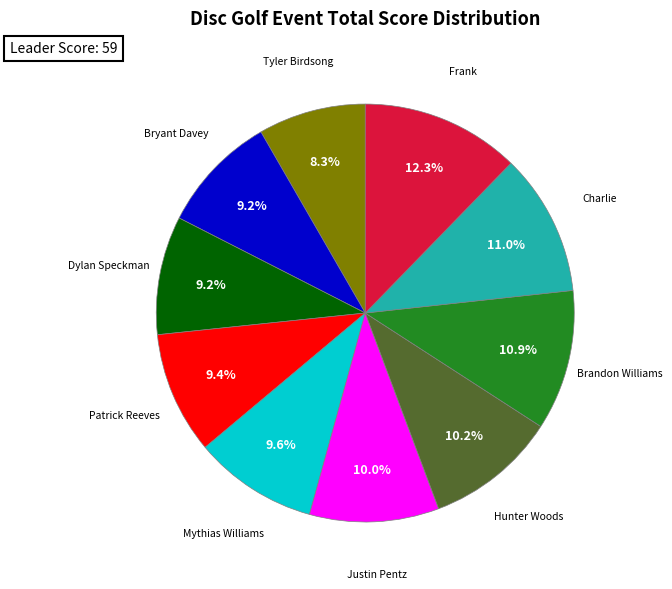

To the nearest percent, what is the difference between the largest and smallest slice percentages?

4%